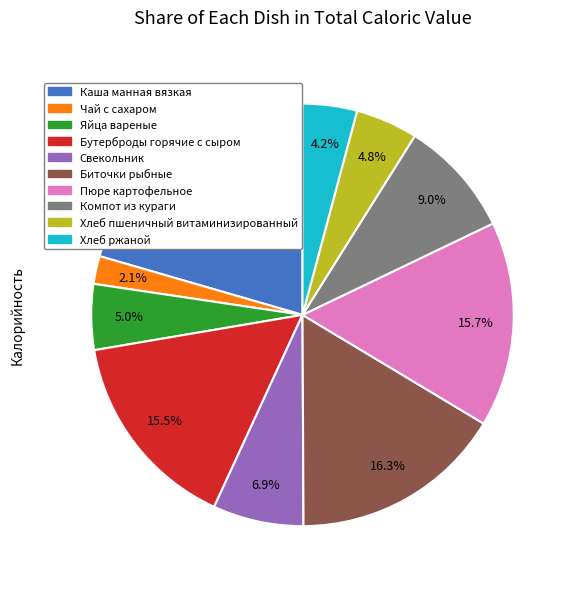

True or false: Хлеб пшеничный витаминизированный accounts for 5% of the total.

True